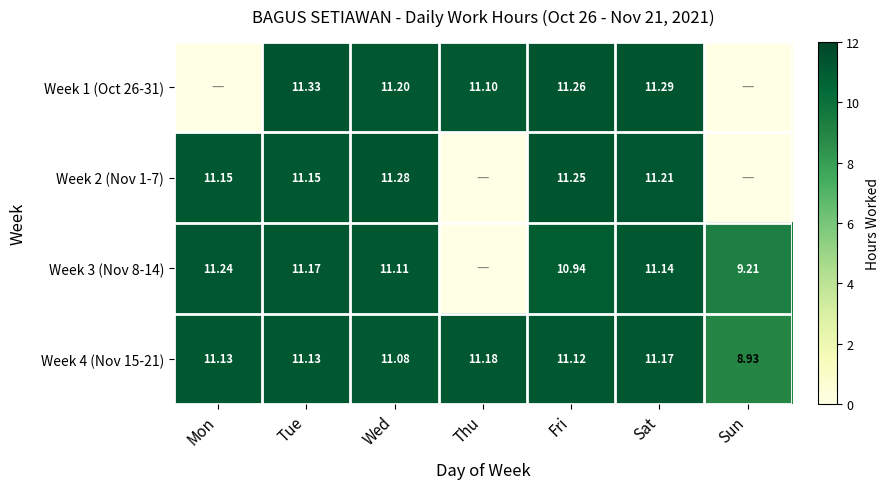

At which label does Week 4 (Nov 15-21) first exceed 11?

Mon